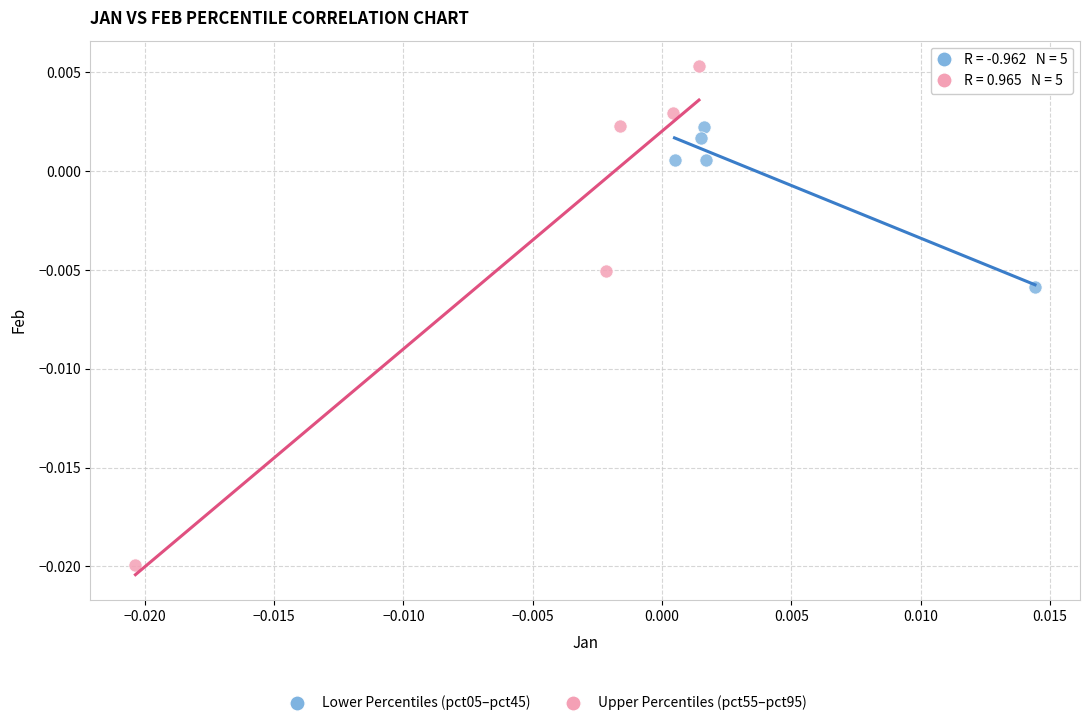

Which series reaches the minimum Y coordinate?

Upper Percentiles (pct55–pct95)